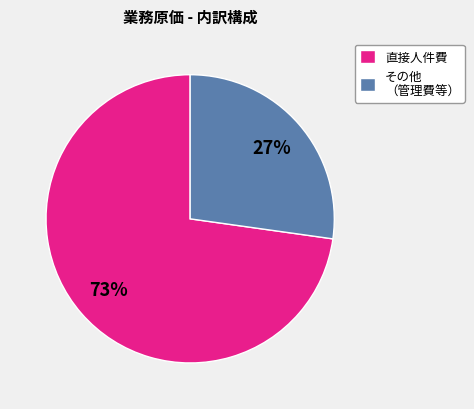

Which slice represents more than half of the pie?

直接人件費